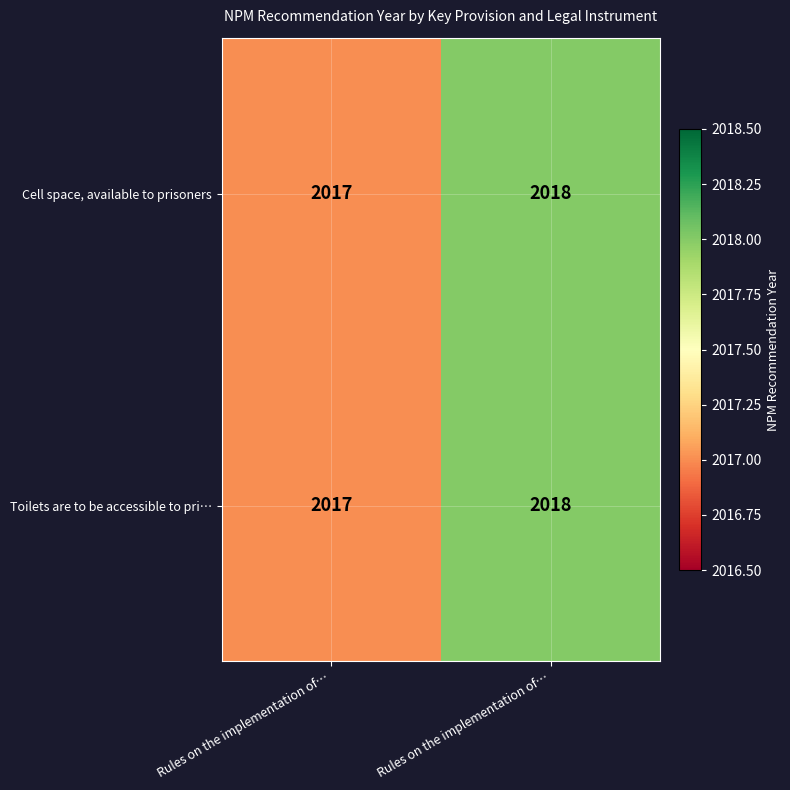

Count the number of data series in this chart.

2